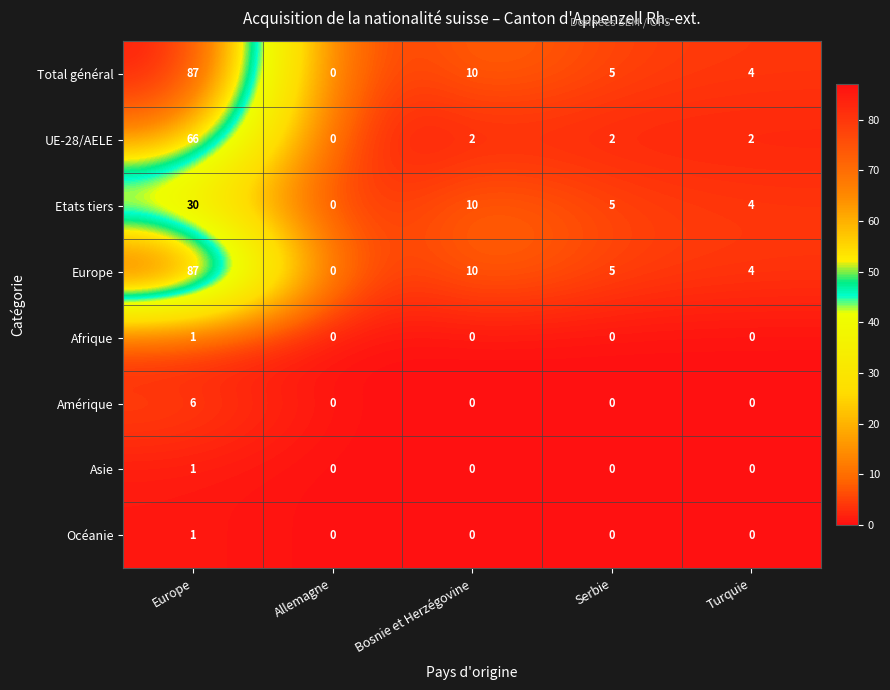

What is the difference between the Europe values at Serbie and Europe?

82